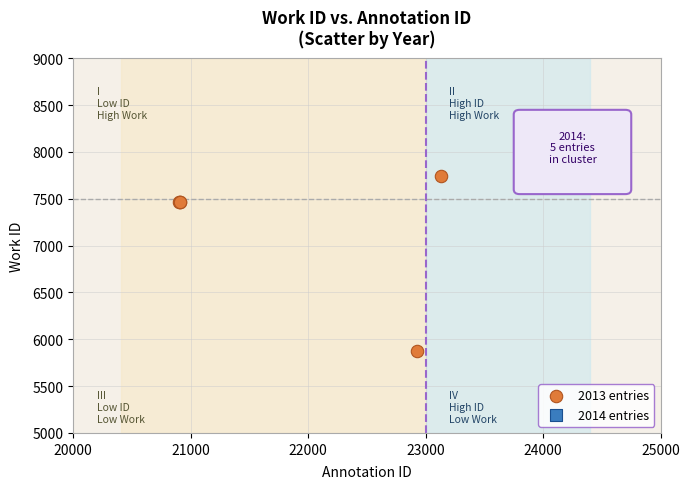

Which series has the widest spread of Y values?

2013 entries